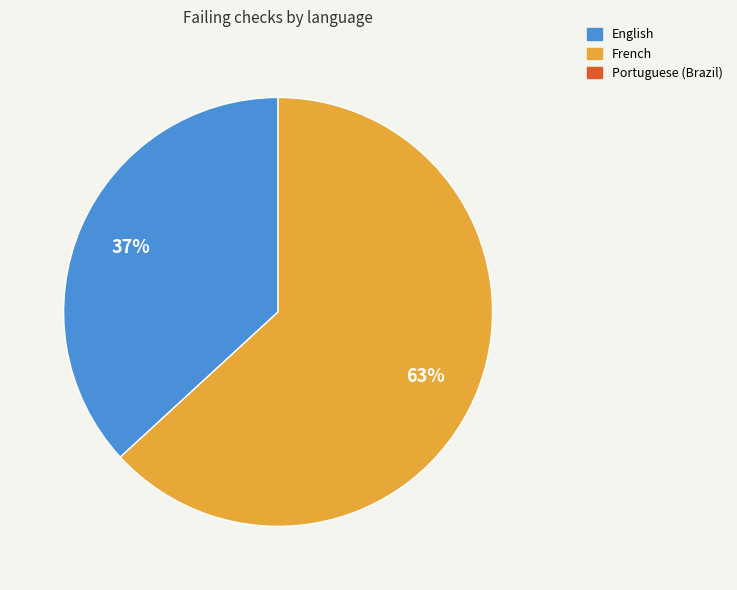

Is there a majority slice in this chart?

Yes